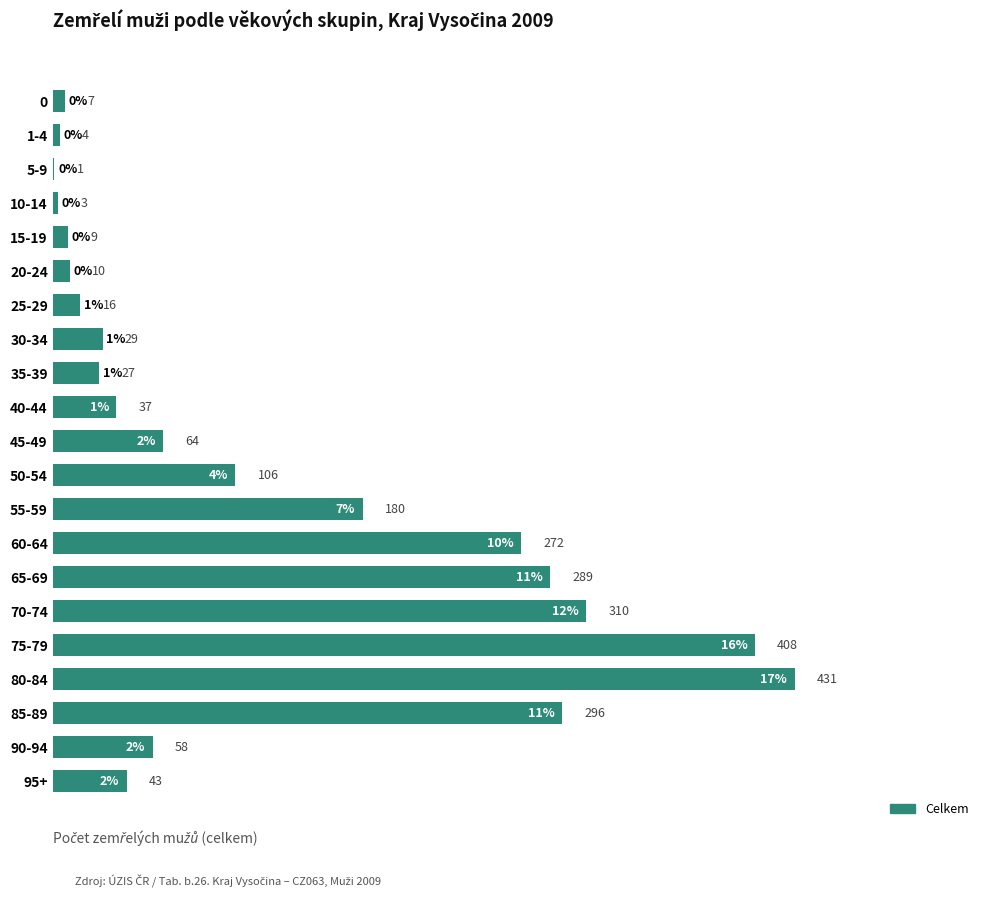

The value at 80-84 is 431. True or false?

True